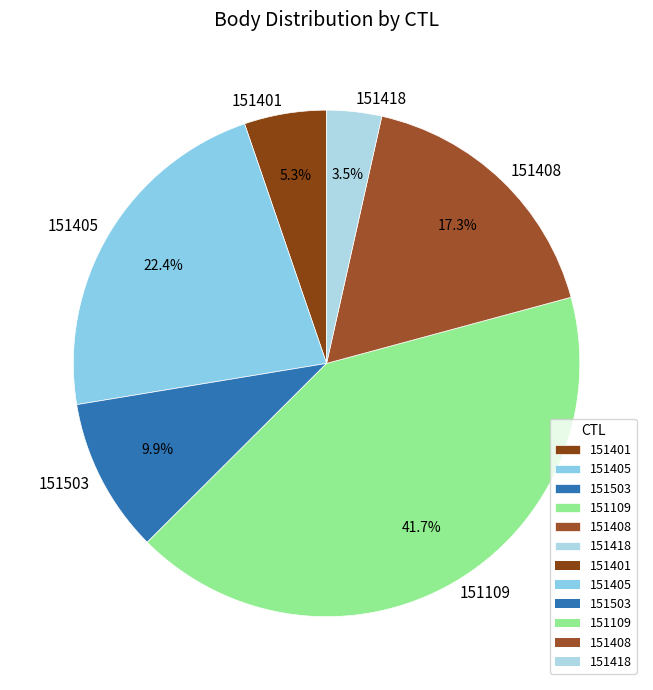

What portion of the pie excludes 151503?

90.1%